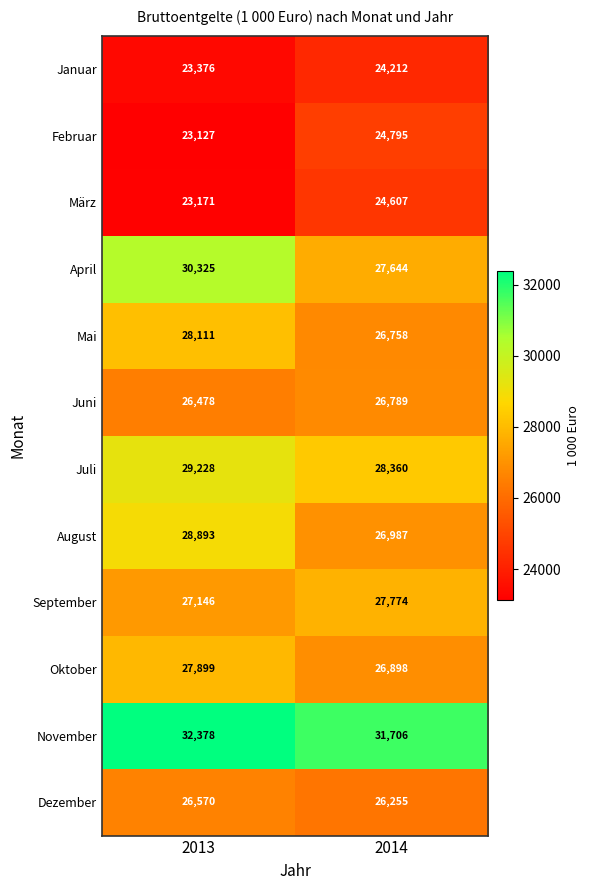

What is the spread (max minus min) of values at 2014?

7494